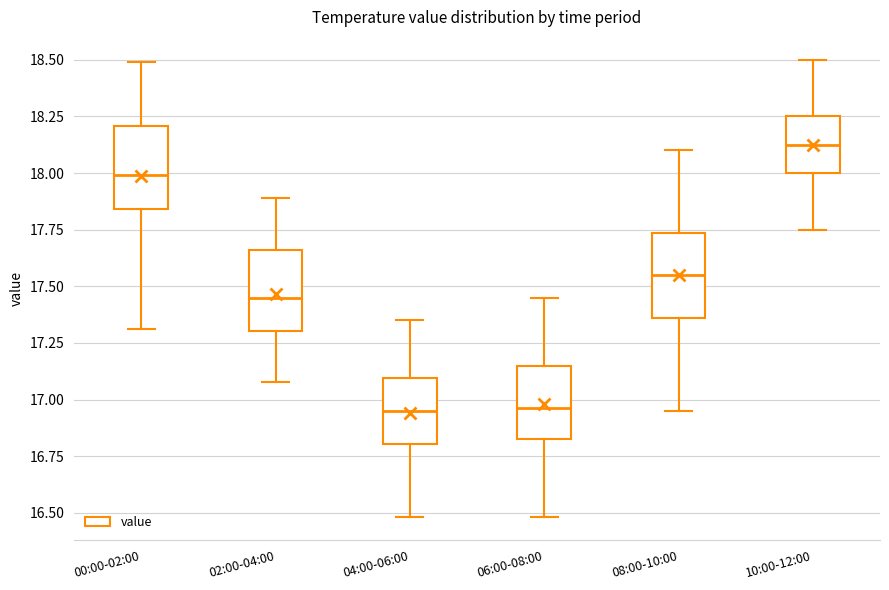

Reading left to right, transcribe this box plot: for each box, give where its median line is, the range the box spans, and where its two whiskers end, as read against the y-axis. The values are not printed on the chart, so give them approximately, as read against the axis.

00:00-02:00: median 18.00, box 17.85 to 18.20, whiskers 17.30 to 18.50
02:00-04:00: median 17.45, box 17.30 to 17.65, whiskers 17.10 to 17.90
04:00-06:00: median 16.95, box 16.80 to 17.10, whiskers 16.50 to 17.35
06:00-08:00: median 16.95, box 16.85 to 17.15, whiskers 16.50 to 17.45
08:00-10:00: median 17.55, box 17.35 to 17.75, whiskers 16.95 to 18.10
10:00-12:00: median 18.15, box 18.00 to 18.25, whiskers 17.75 to 18.50